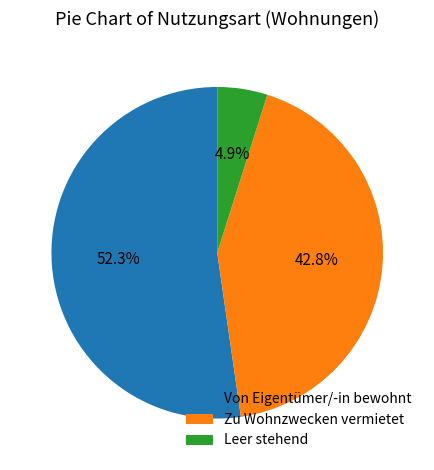

Which slice is the smallest?

Leer stehend